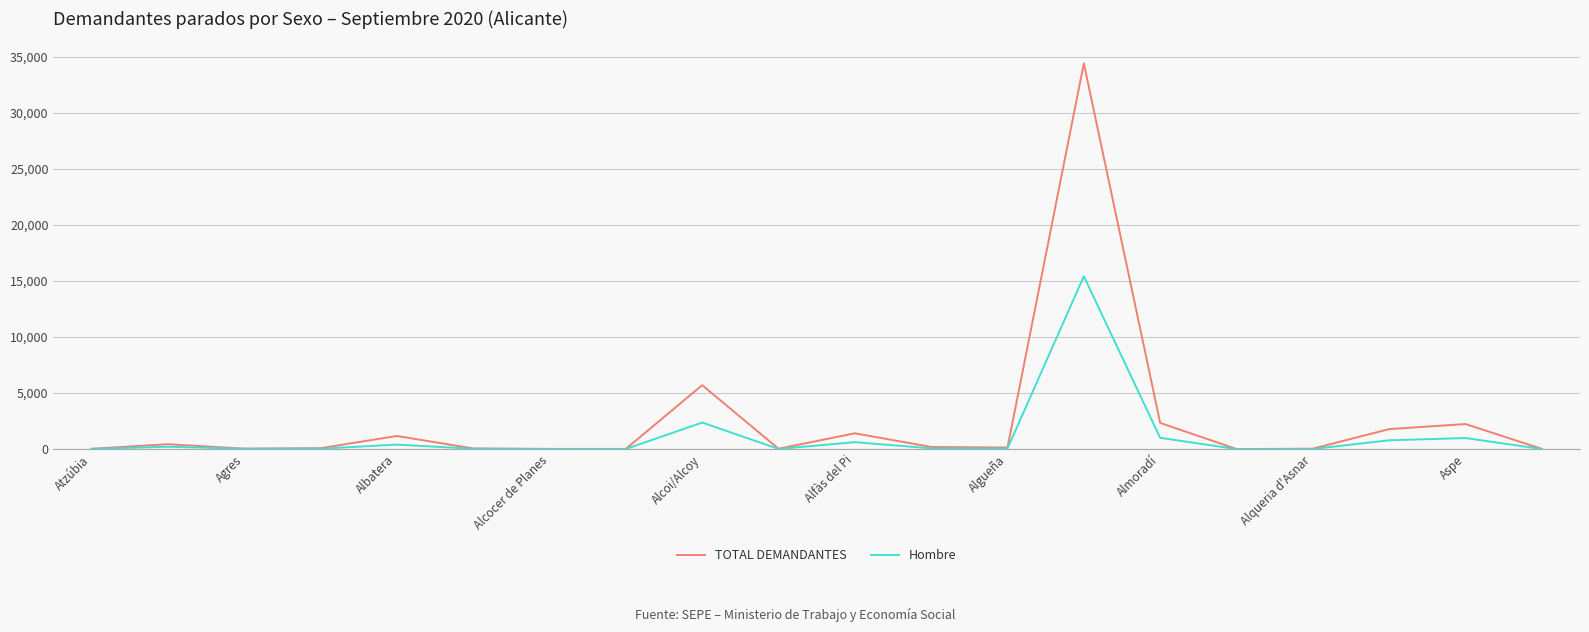

List the series in order of their peak value, lowest first.

Hombre, TOTAL DEMANDANTES